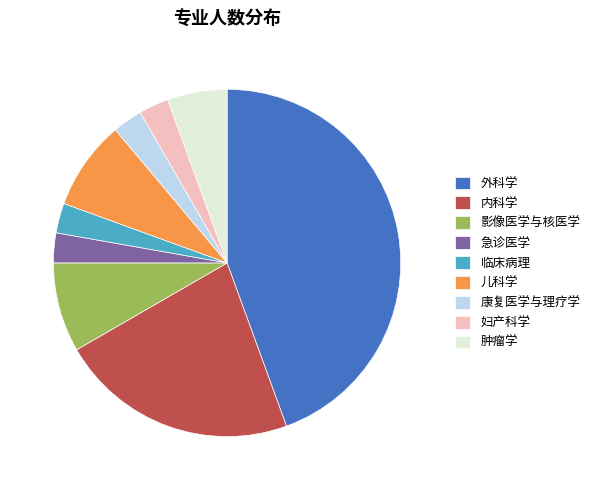

The 临床病理 slice represents 3% of the pie. True or false?

True